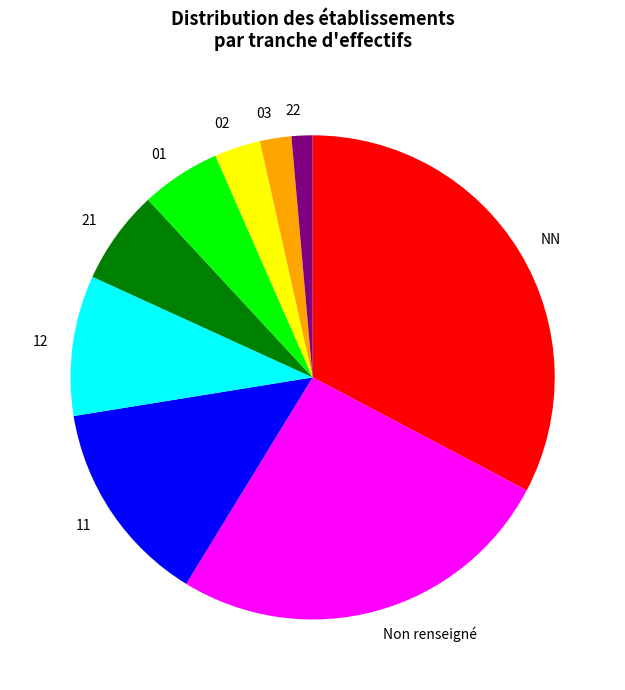

Is NN the majority of the pie?

No